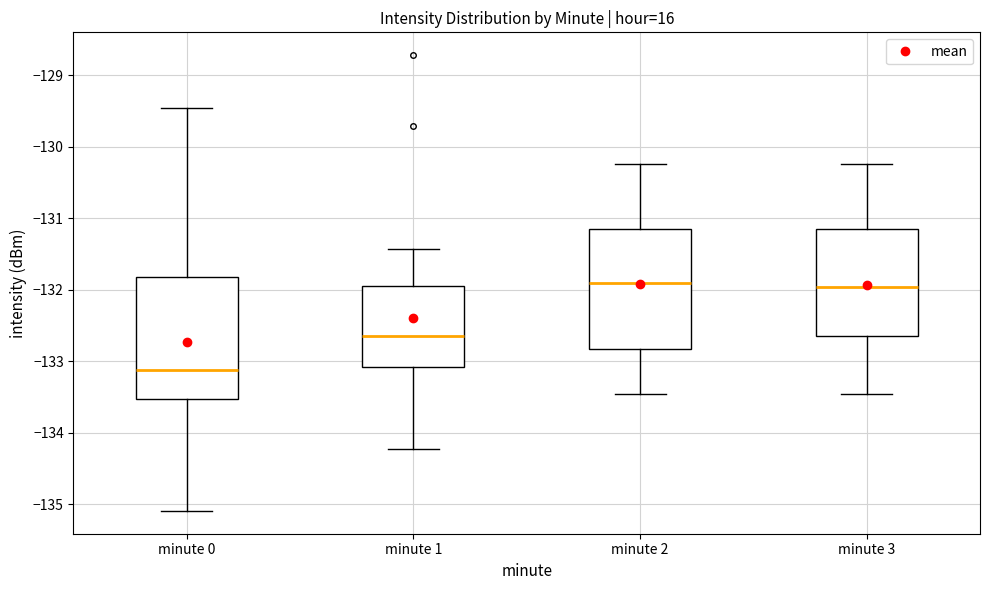

Where is the lower edge of the box for minute 0 on the y-axis? The values are not printed on the chart, so give them approximately, as read against the axis.

-133.5